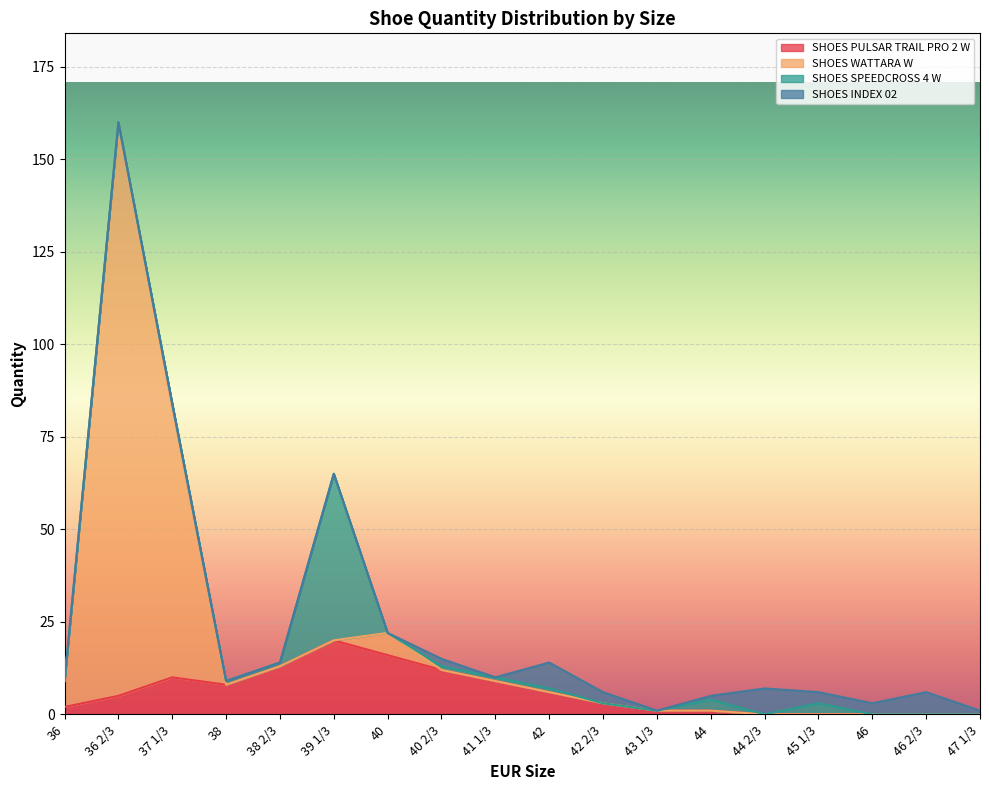

What is the sum of all SHOES PULSAR TRAIL PRO 2 W values?

106